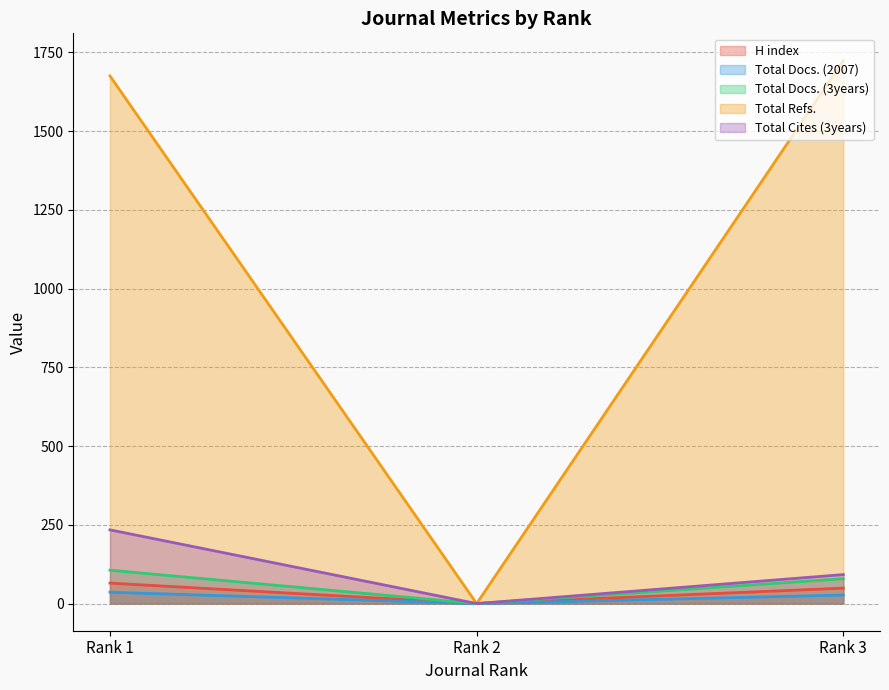

What is the sum of all Total Docs. (3years) values?

185